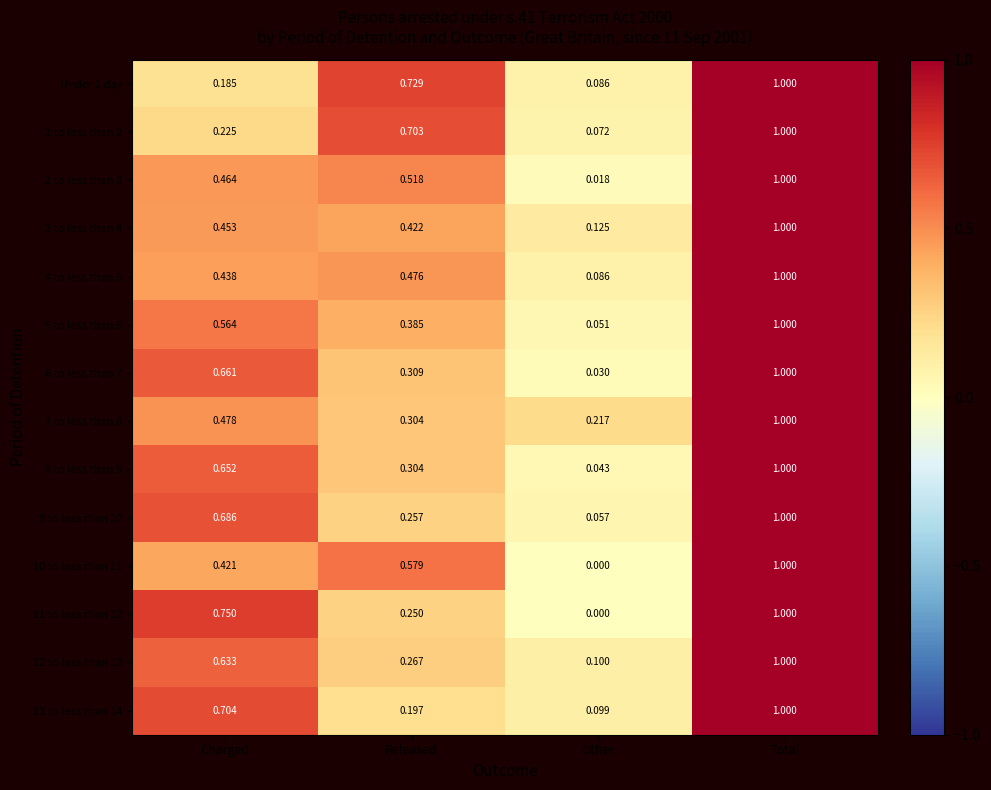

Rank the categories by Under 1 day value from highest to lowest.

Total, Released, Charged, Other